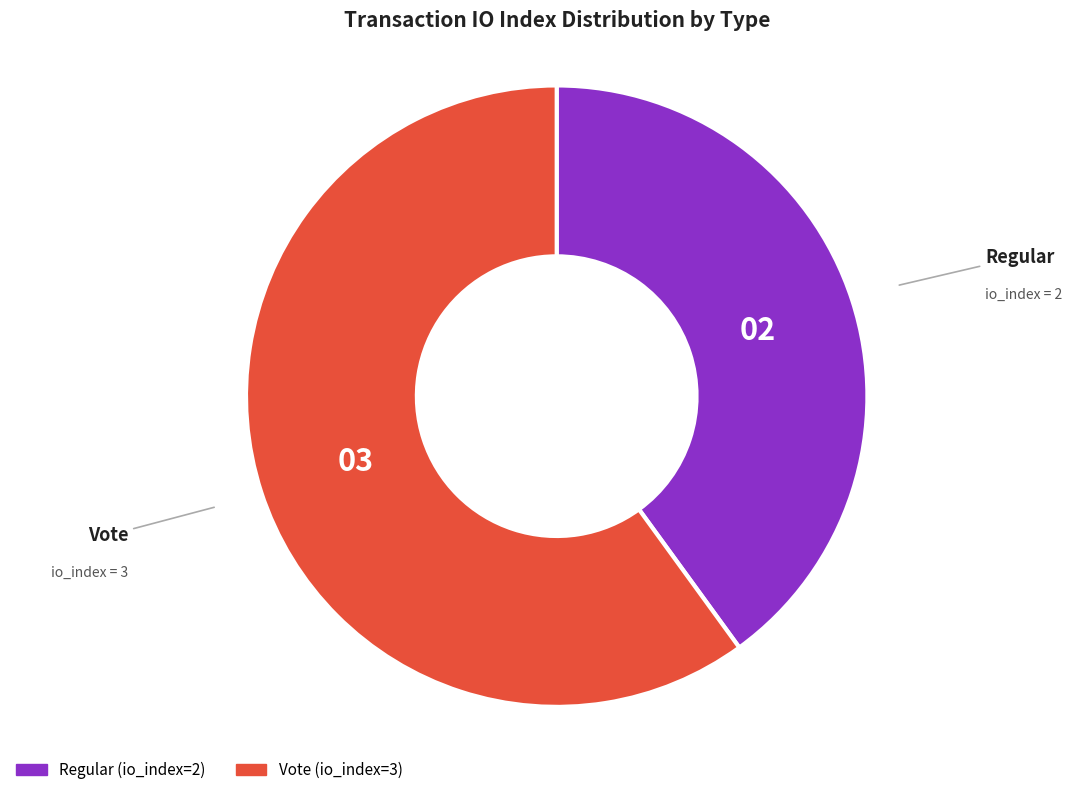

Between Regular and Vote, which is larger?

Vote